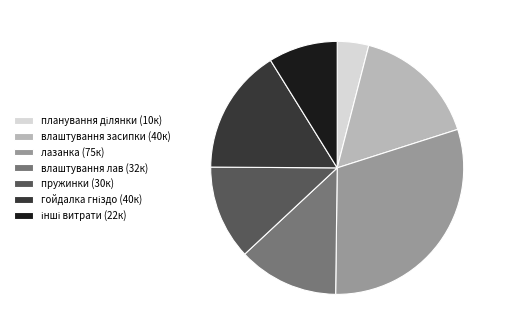

Which slice is the largest?

лазанка